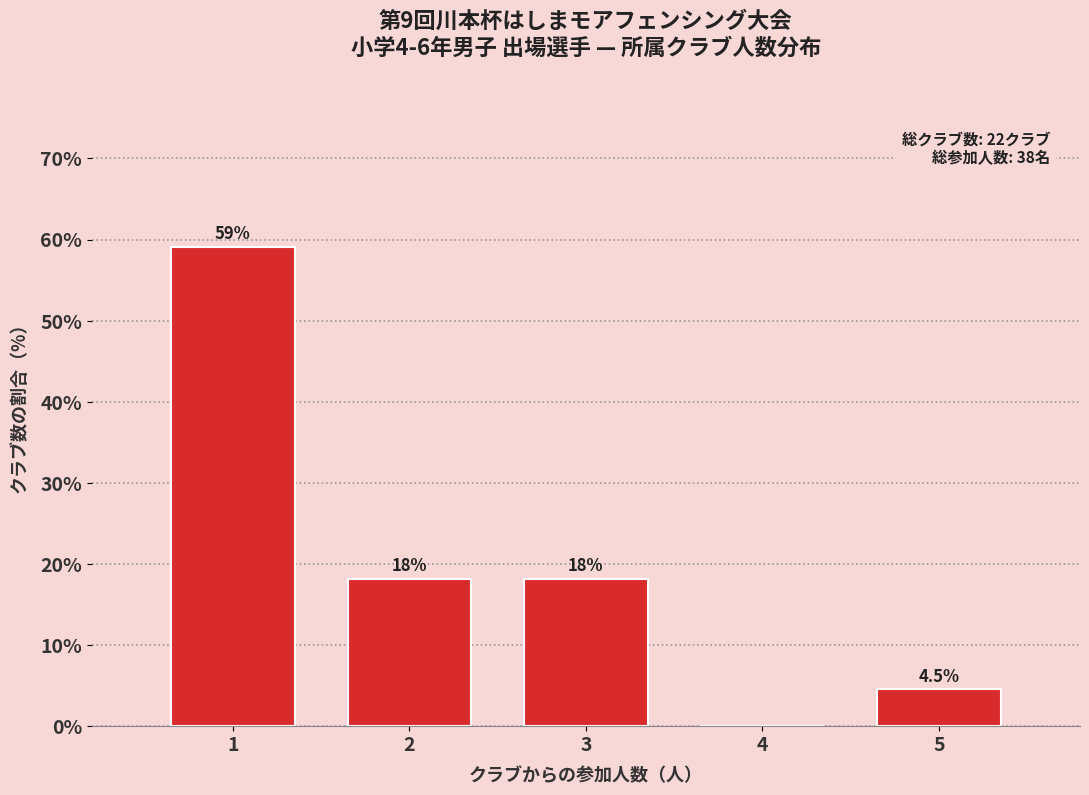

Over which range of the x-axis is the bar tallest?

0.5 to 1.5